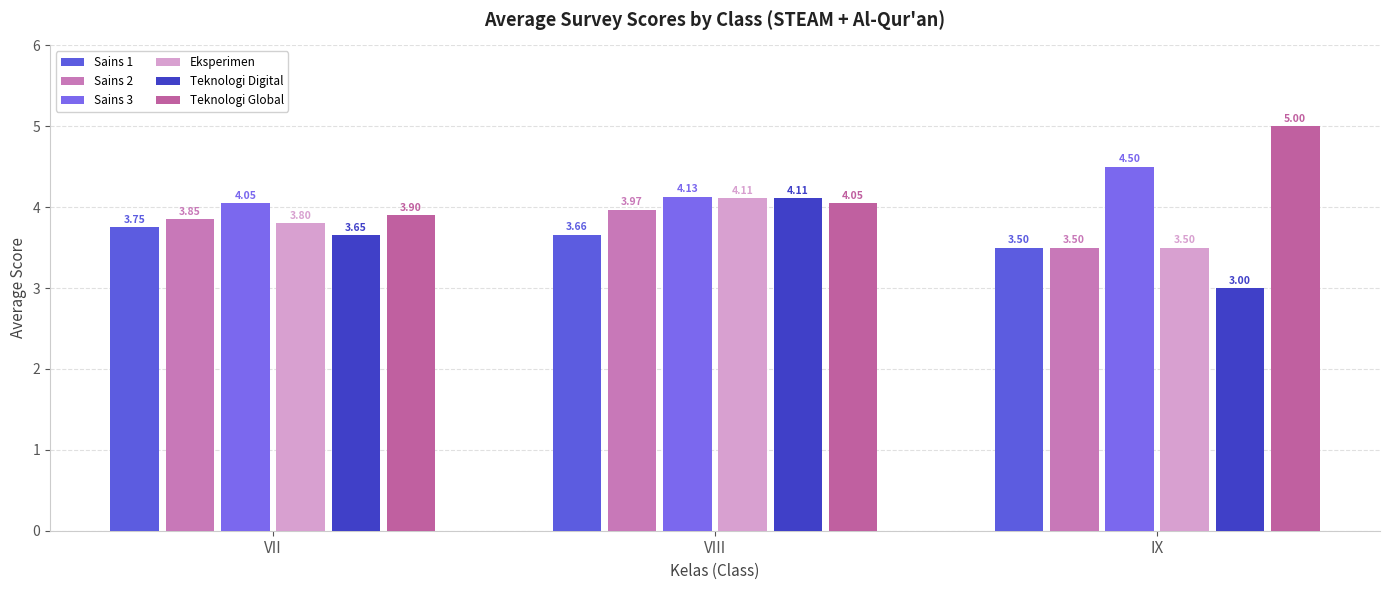

Does the chart contain any negative values?

No